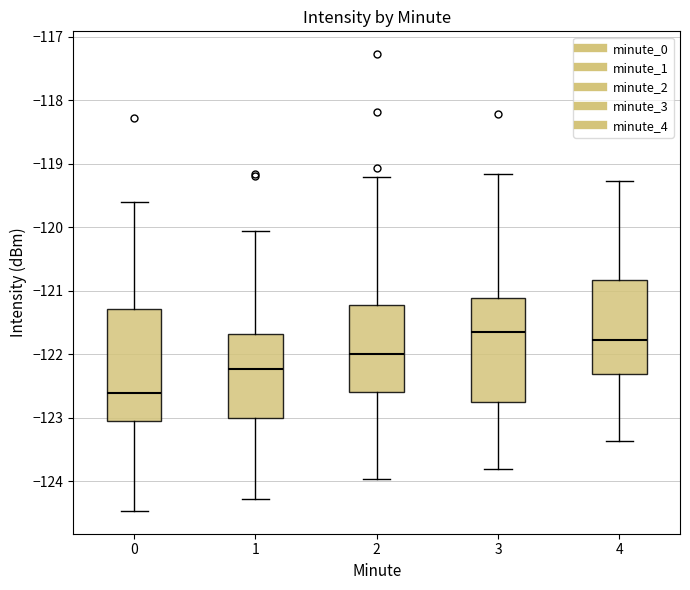

Reading left to right, read every box against the y-axis: the position of its median line, the range the box covers, and the ends of its whiskers. The values are not printed on the chart, so give them approximately, as read against the axis.

0: median -122.6, box -123.0 to -121.3, whiskers -124.5 to -119.6
1: median -122.2, box -123.0 to -121.7, whiskers -124.3 to -120.1
2: median -122.0, box -122.6 to -121.2, whiskers -124.0 to -119.2
3: median -121.6, box -122.7 to -121.1, whiskers -123.8 to -119.2
4: median -121.8, box -122.3 to -120.8, whiskers -123.4 to -119.3